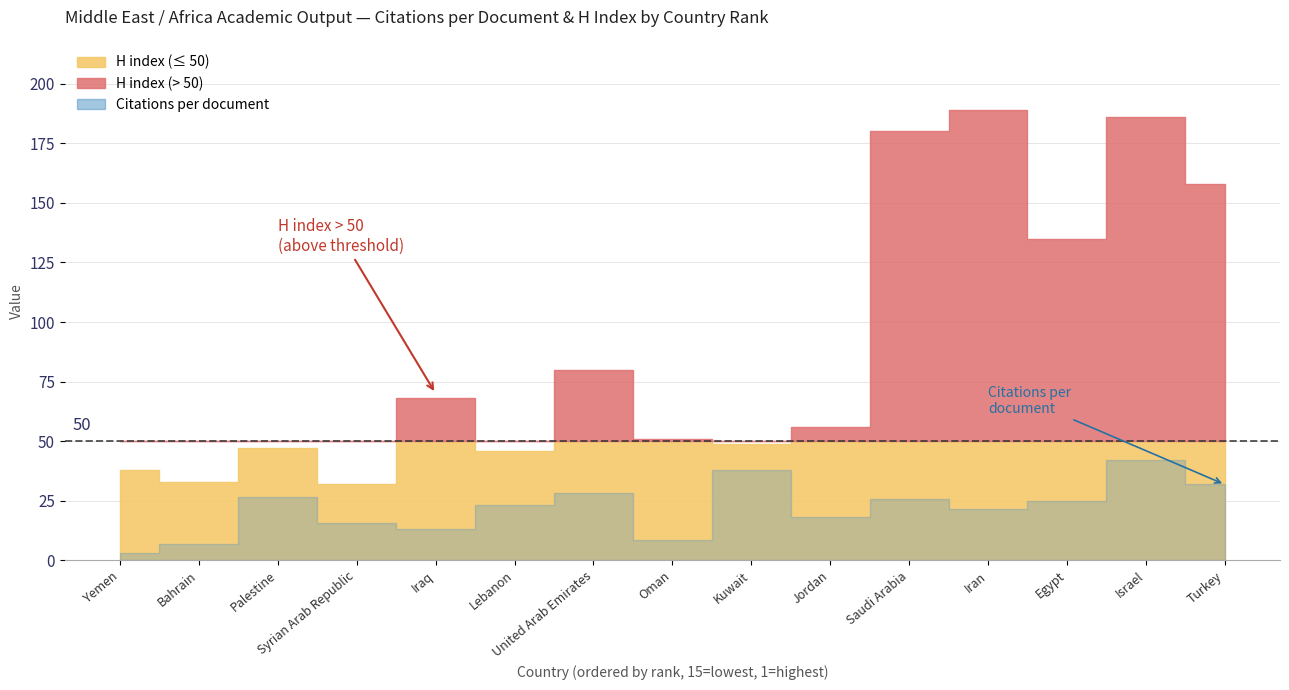

How many interior local valleys does the Citations per document series have?

4